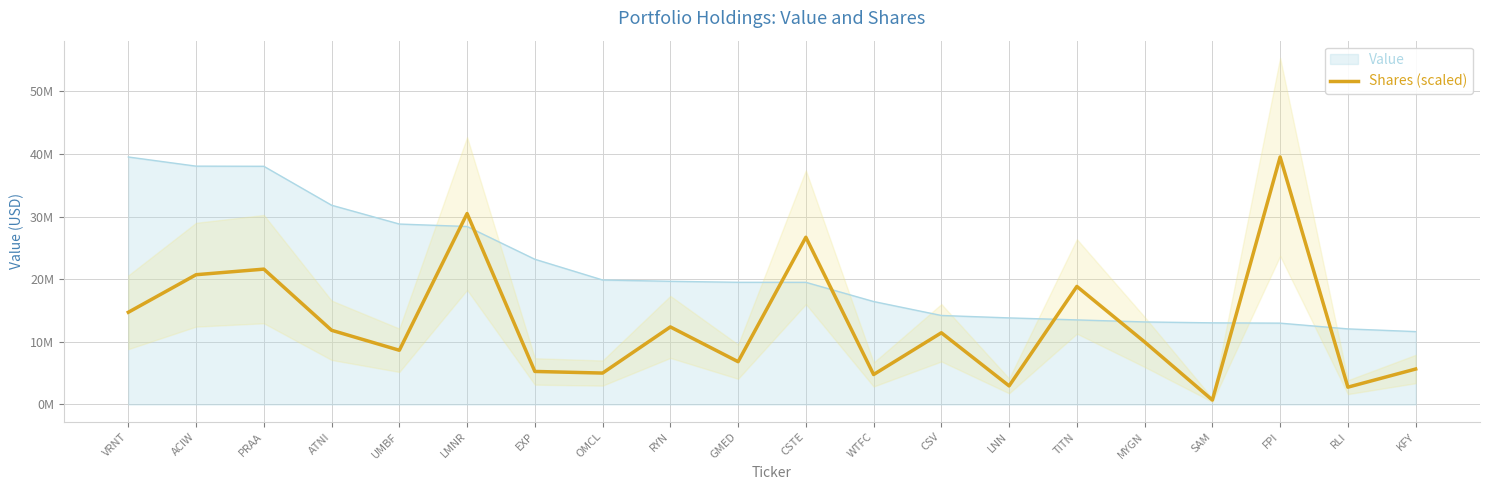

Reading left to right, list all the values displayed in this chart.

14726500.9	20723479.6	21614957.8	11850551.9	8659510.9	30488751.9	5276630.0	5018904.4	12385599.7	6836309.4	26705874.3	4783622.0	11453113.1	2971208.9	18852318.1	9985991.3	711788.1	39522000.0	2766373.3	5662537.7